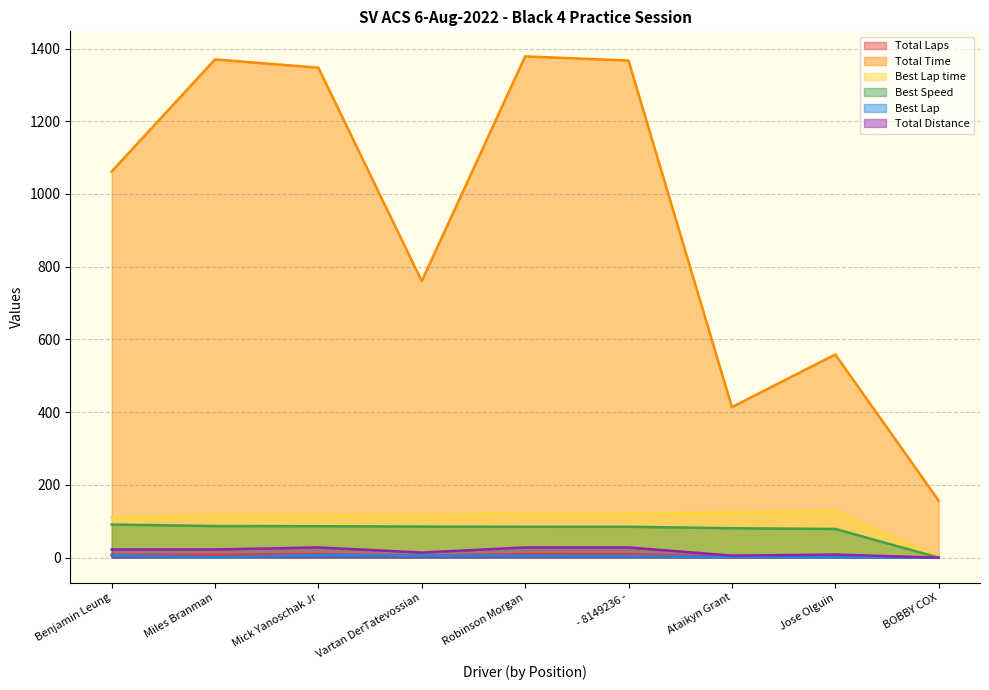

What is the total value across all series at BOBBY COX?

156.8